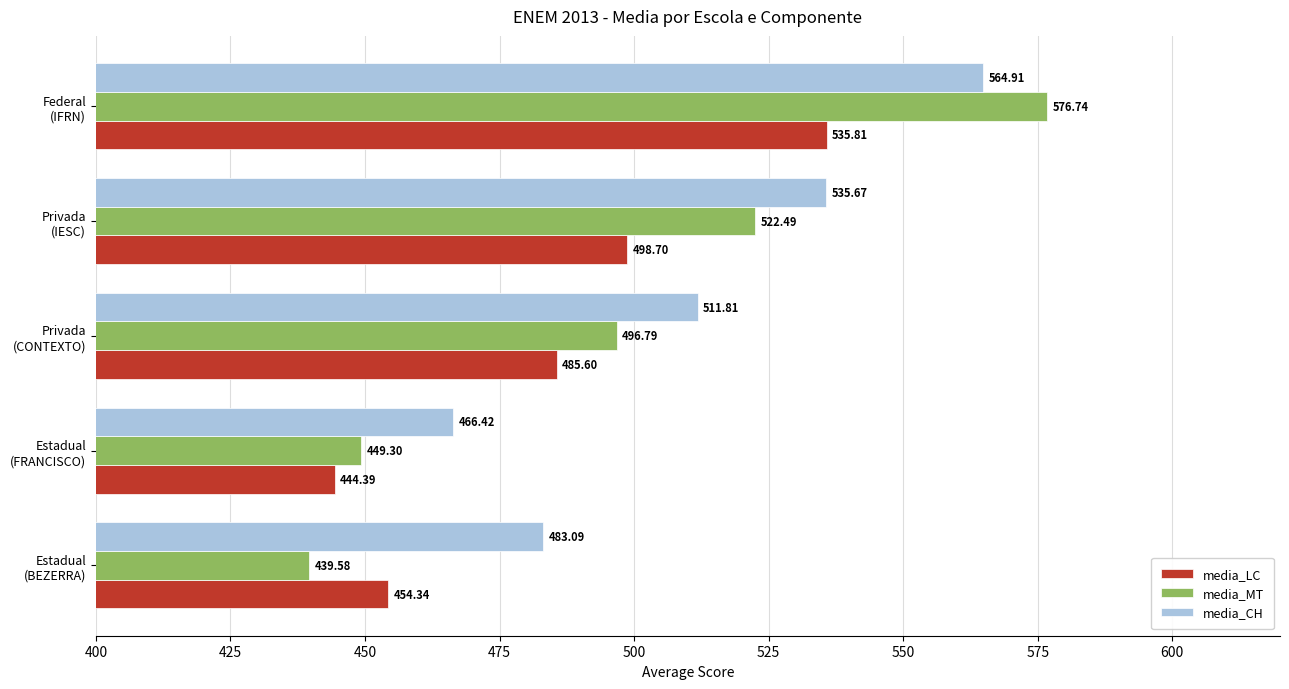

Which series has the widest spread of values?

media_MT